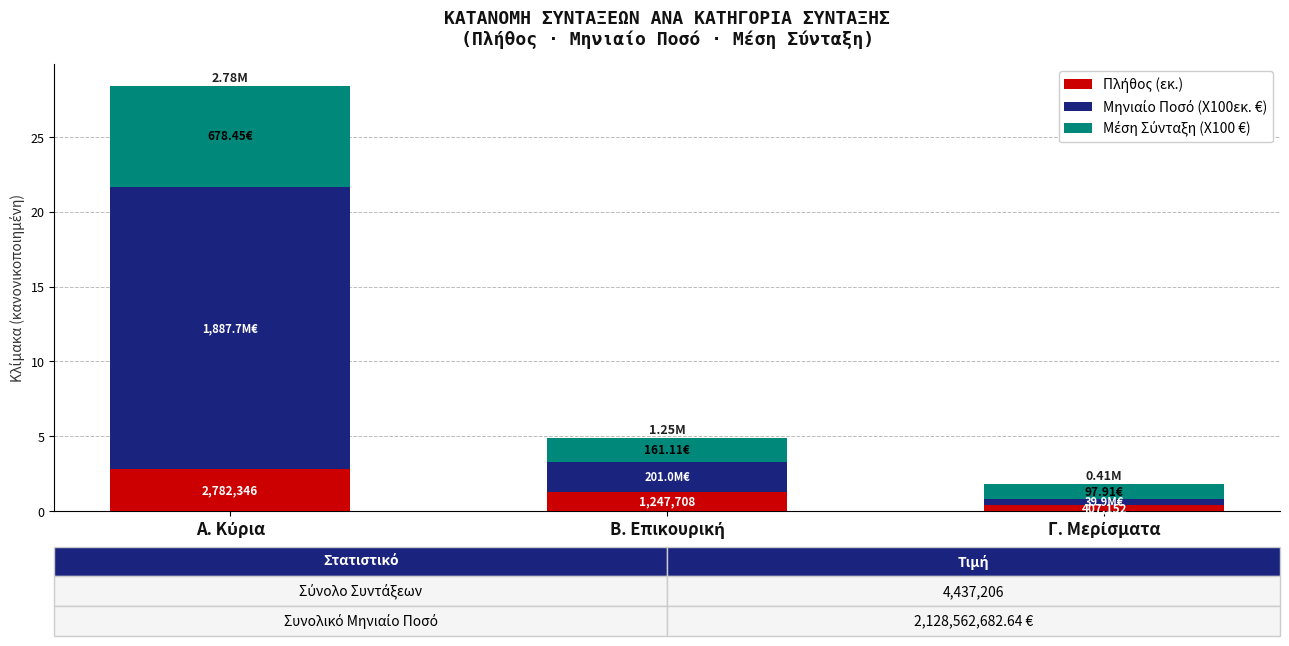

Read the Πλήθος (εκ.) value at Β. Επικουρική.

1.2